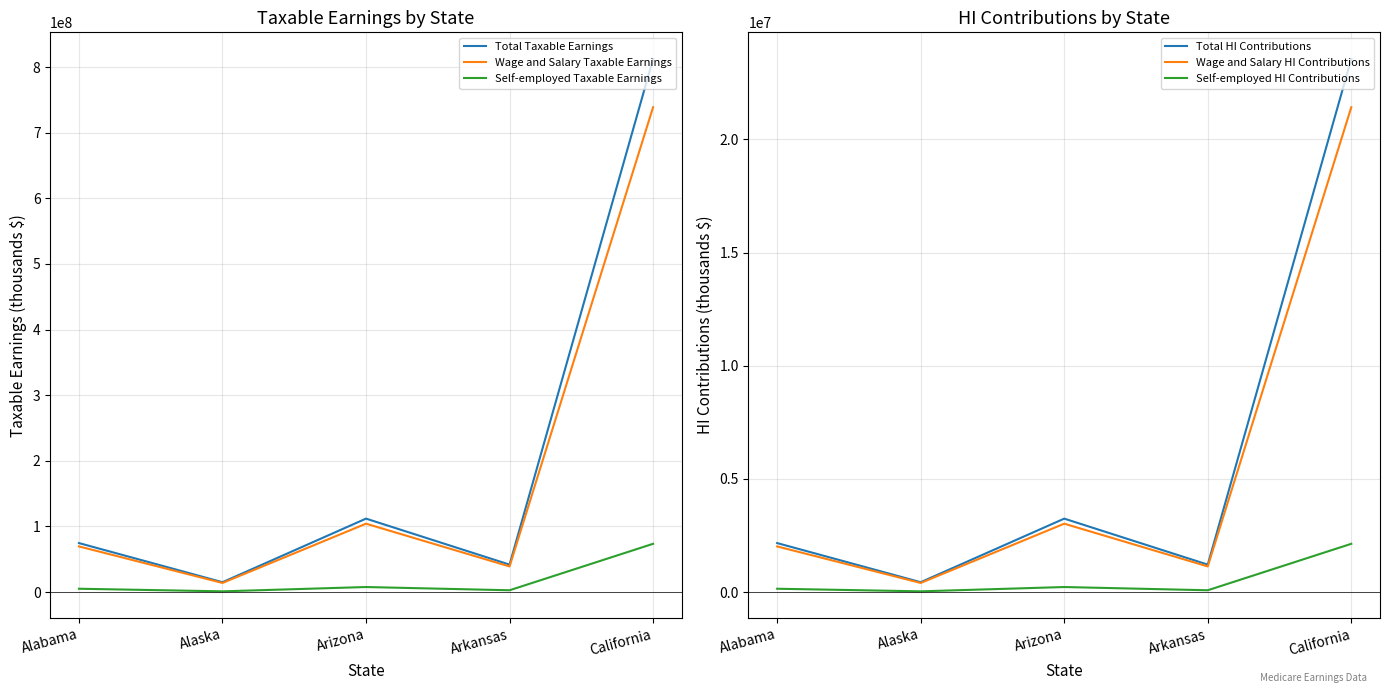

What is the average value of the Self-employed HI Contributions series?

523589